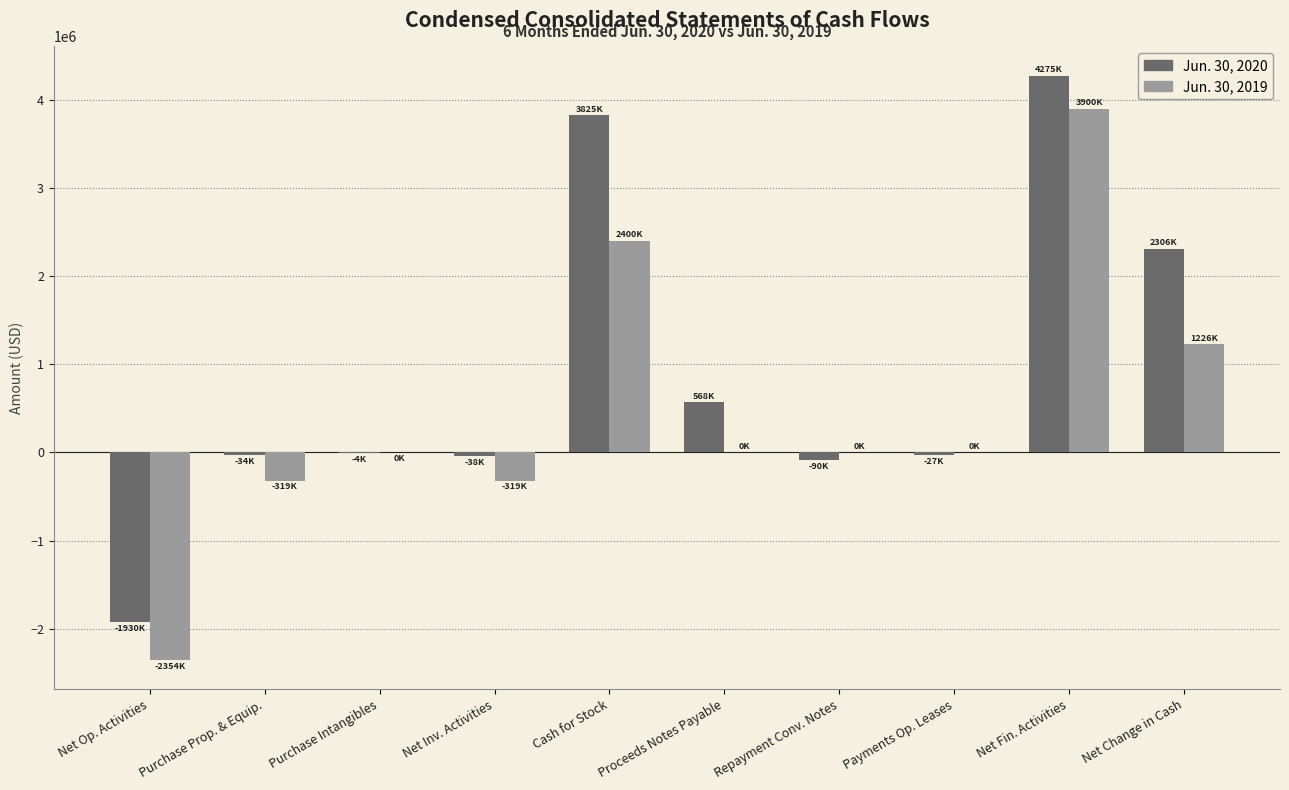

What are all the series names shown in the legend?

Jun. 30, 2020, Jun. 30, 2019